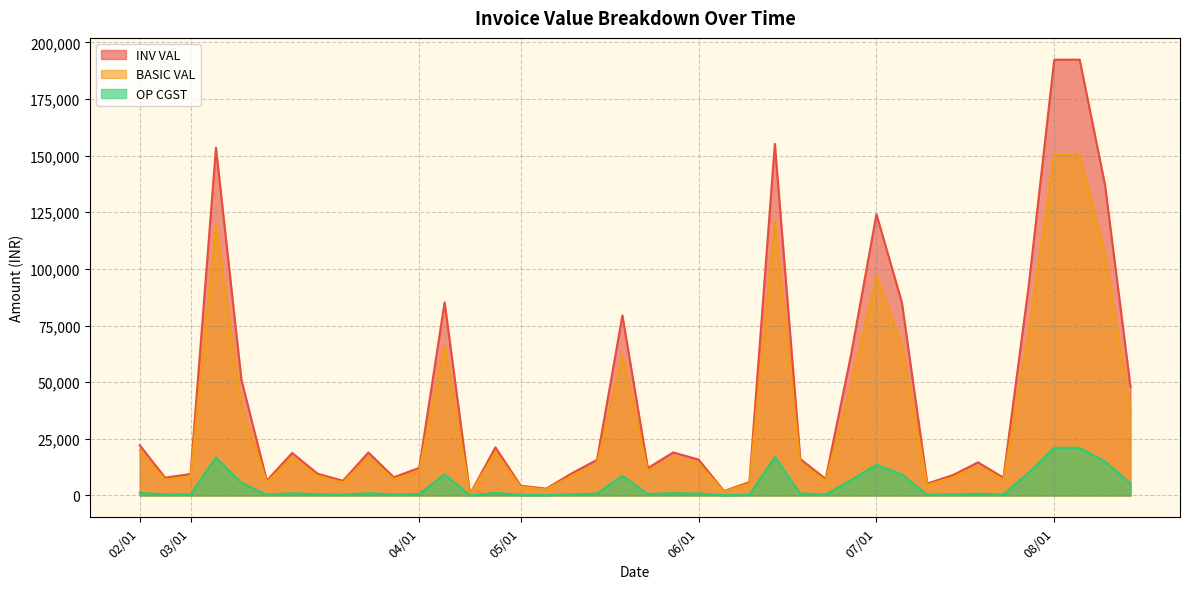

True or false: BASIC VAL and INV VAL cross at least once.

False